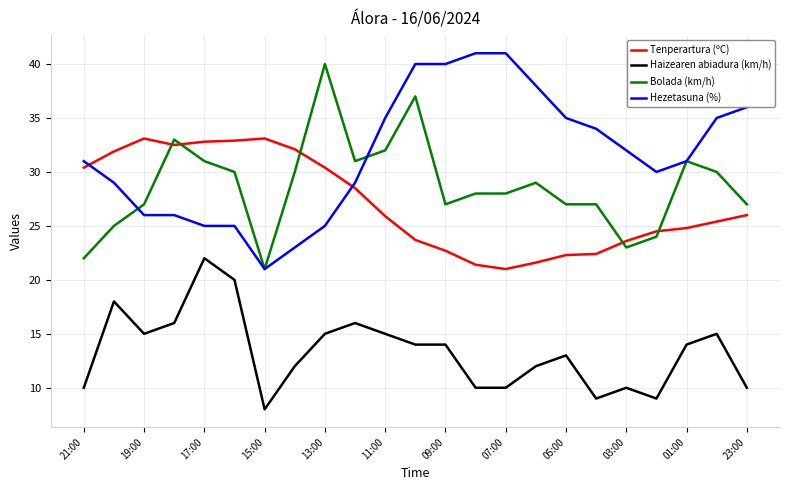

What is the greatest value displayed?

41.0